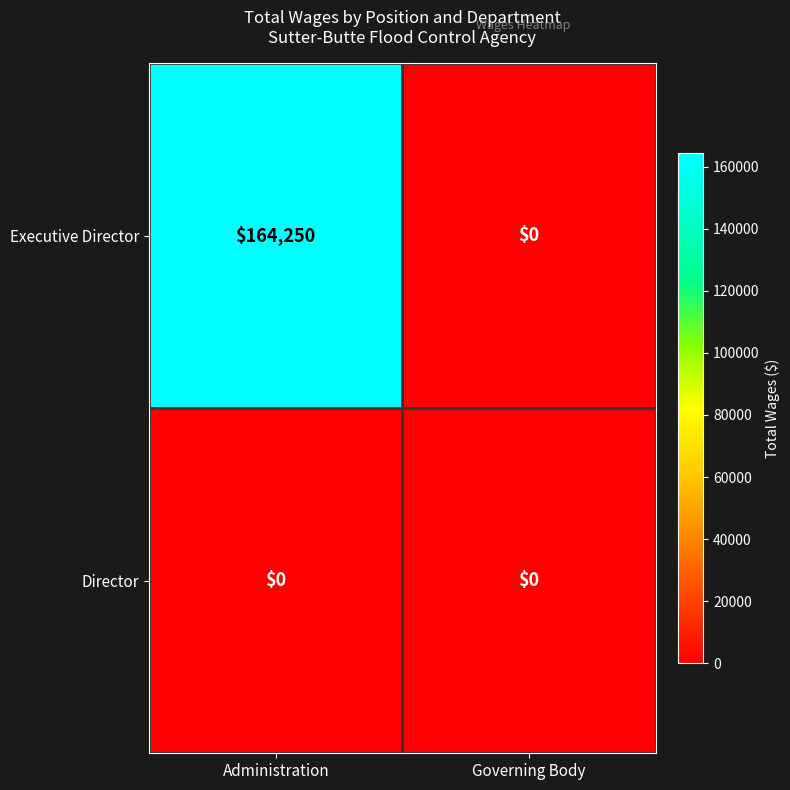

Which series has the widest spread of values?

Executive Director